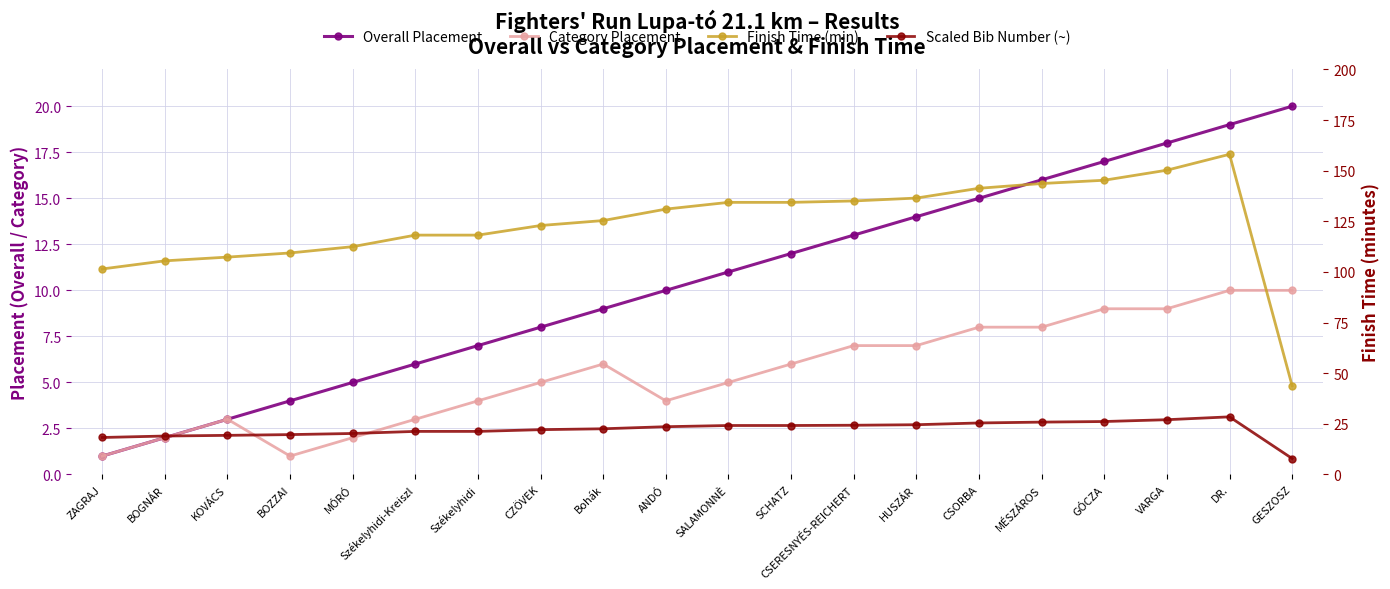

Where do Overall Placement and Scaled Bib Number (~) first cross each other?

DR. and GESZOSZ